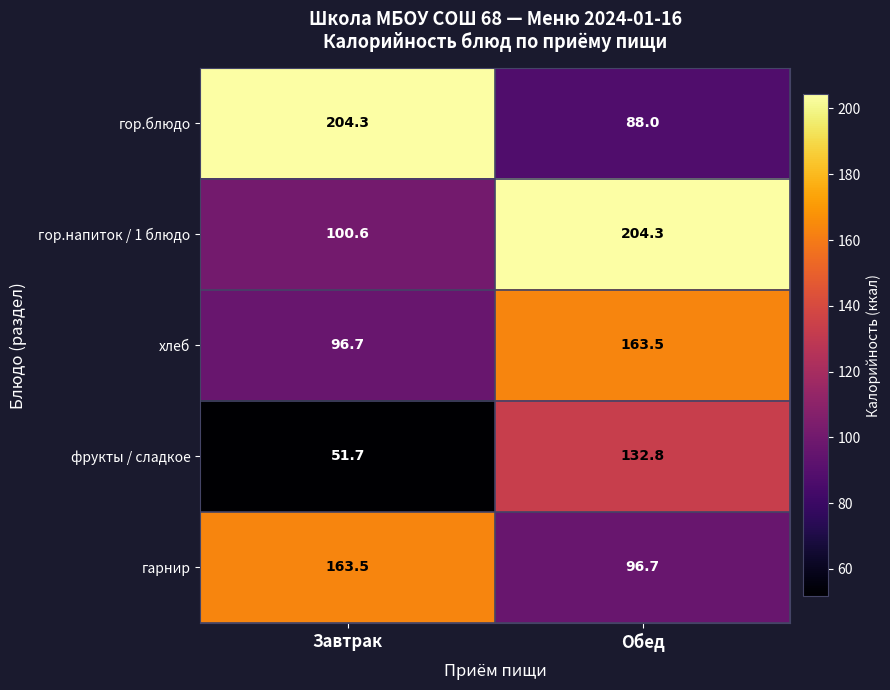

Which series has the largest total across all categories?

гор.напиток / 1 блюдо